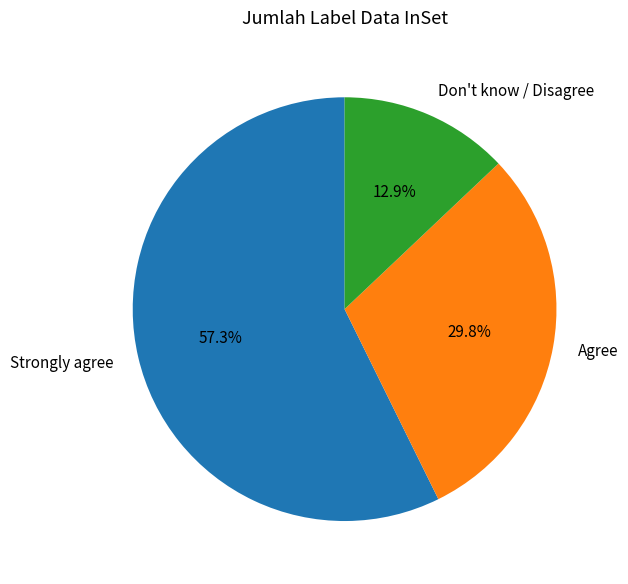

Is there a majority slice in this chart?

Yes